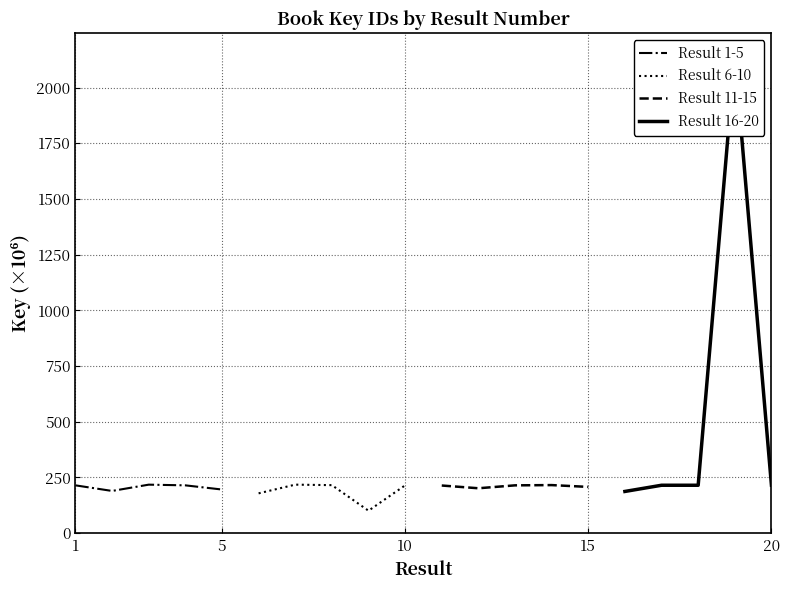

What is the difference between the maximum and minimum values in the Result 6-10 series?

117.0